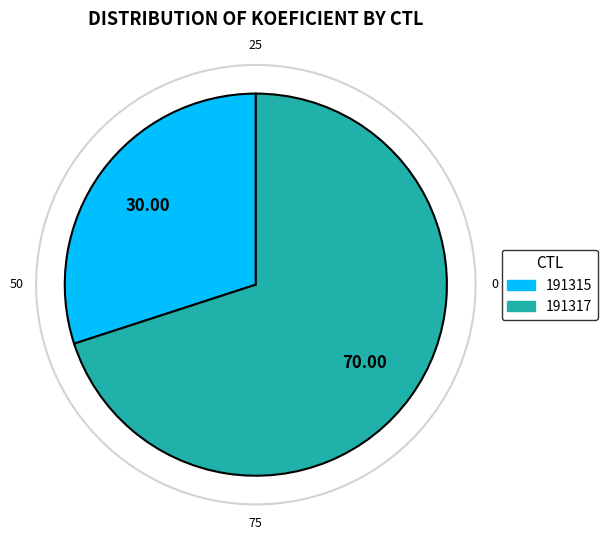

Is it true that 191317 is 55% of the pie?

False